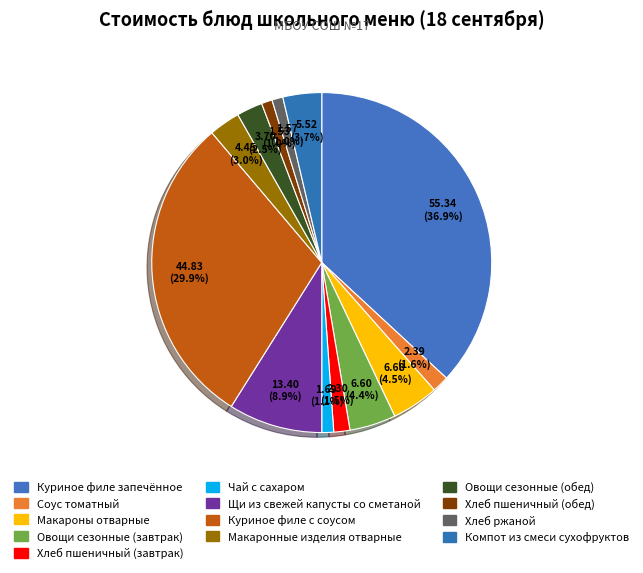

Rank the categories by value from highest to lowest.

Куриное филе запечённое, Куриное филе с соусом, Щи из свежей капусты со сметаной, Макароны отварные, Овощи сезонные (завтрак), Компот из смеси сухофруктов, Макаронные изделия отварные, Овощи сезонные (обед), Соус томатный, Хлеб пшеничный (завтрак), Чай с сахаром, Хлеб ржаной, Хлеб пшеничный (обед)